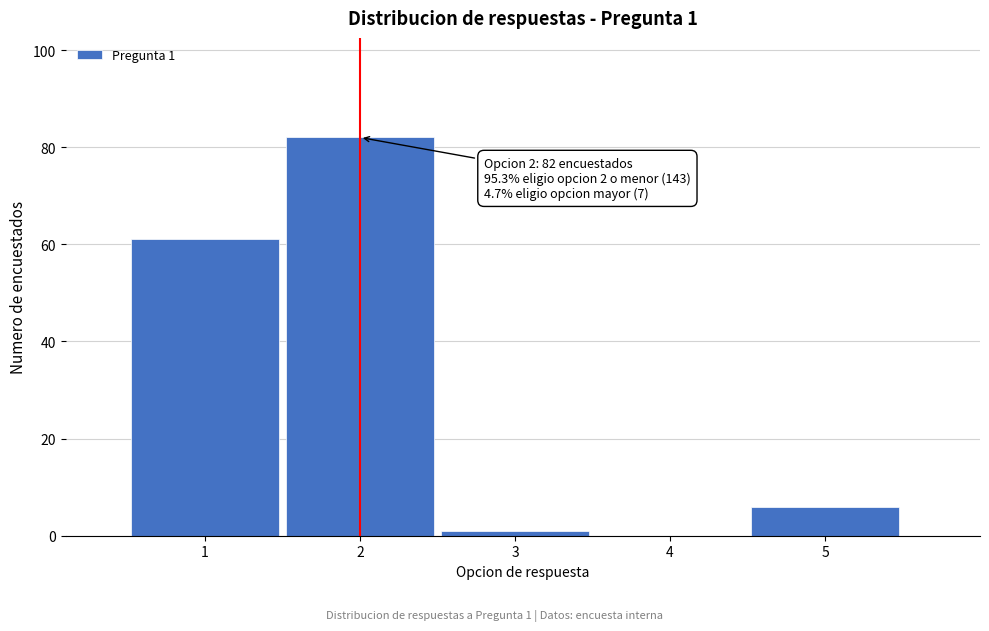

Reading right to left, extract all data points from this chart.

5=6	4=0	3=1	2=82	1=61